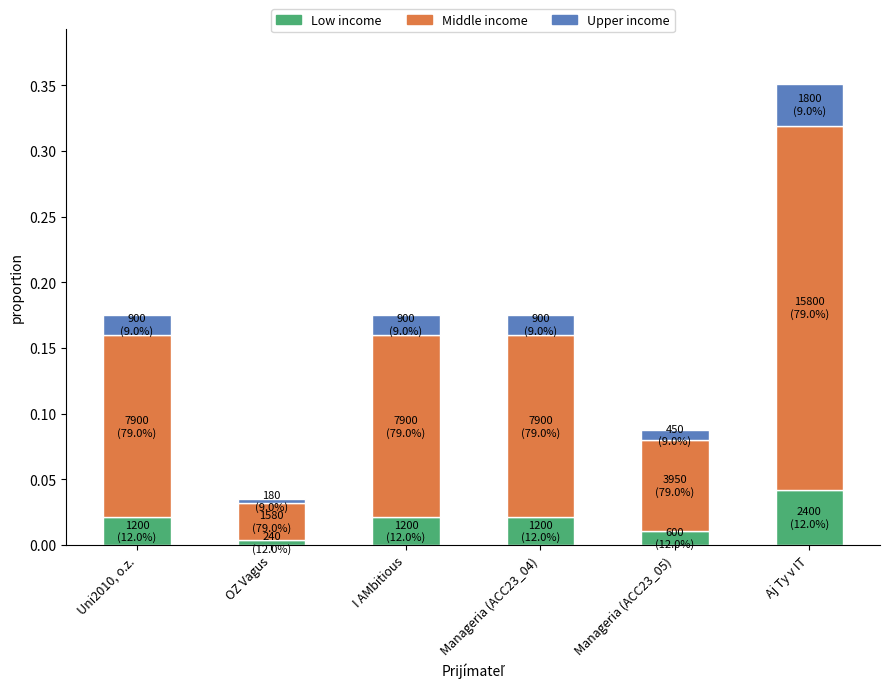

At which category is the sum across all series the highest?

Aj Ty v IT